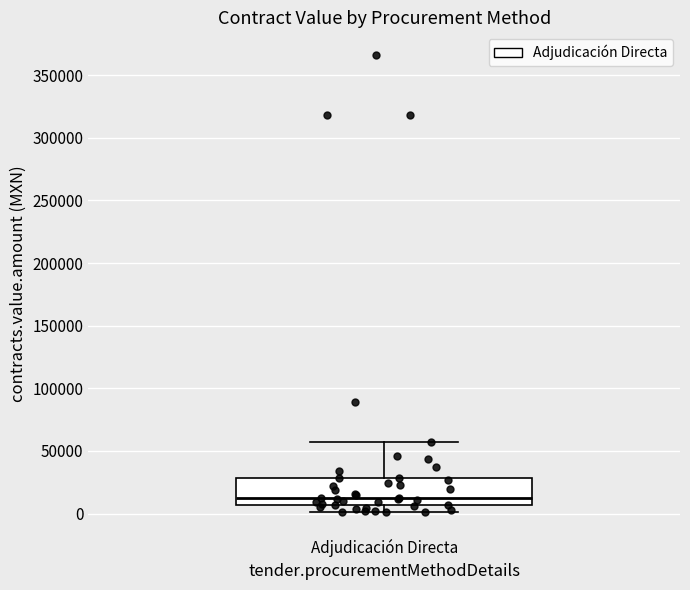

Read this box plot against the y-axis: the position of the median line, the range covered by the box, and the ends of both whiskers. The values are not printed on the chart, so give them approximately, as read against the axis.

median 10000, box 5000 to 30000, whiskers 0 to 55000